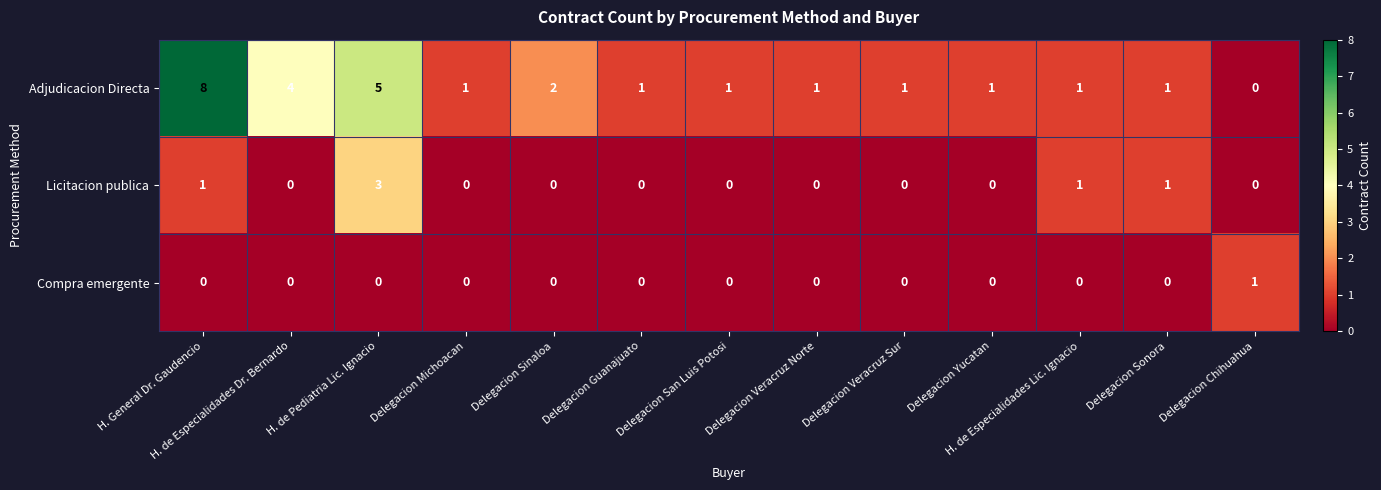

Count the number of data series in this chart.

3